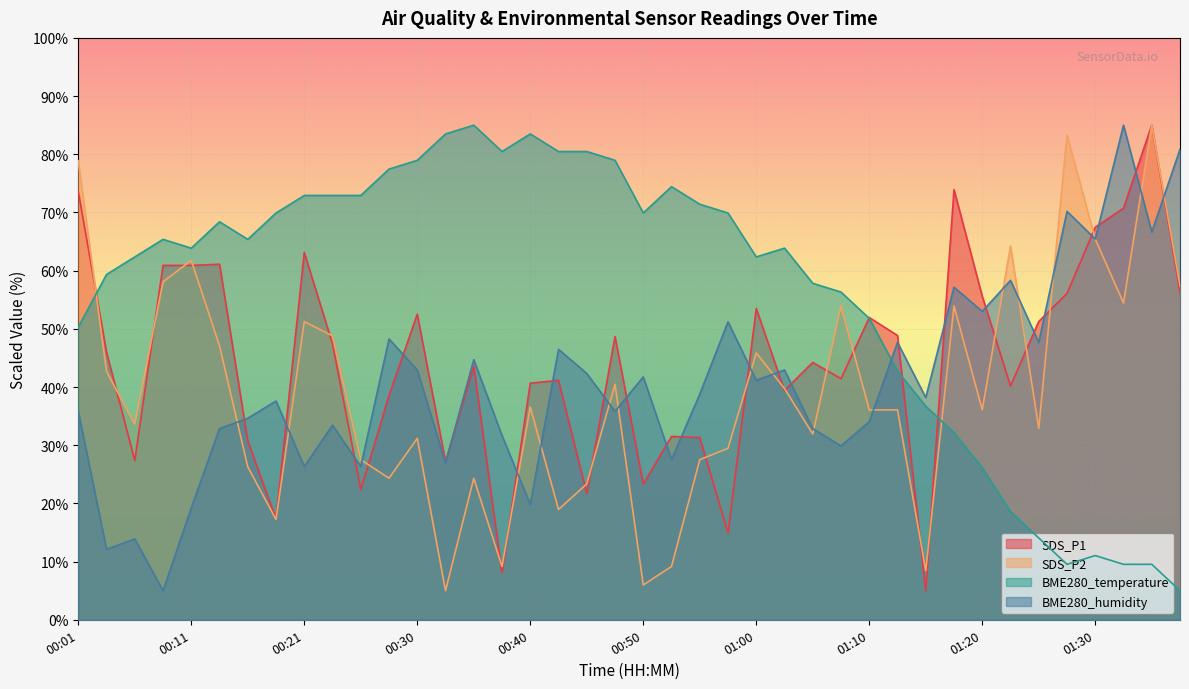

What are all the series names shown in the legend?

SDS_P1, SDS_P2, BME280_temperature, BME280_humidity